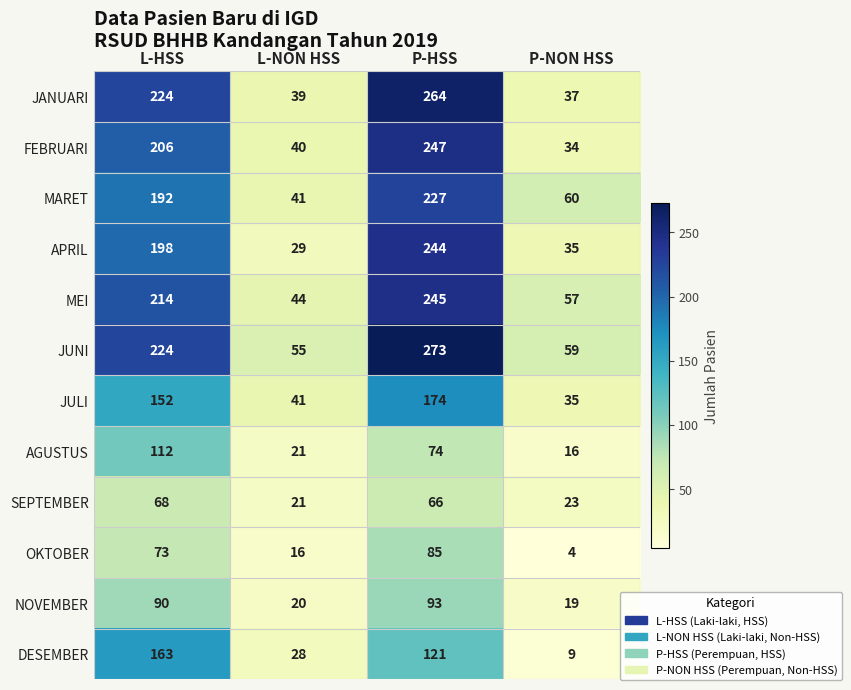

How many categories are shown in the chart?

4